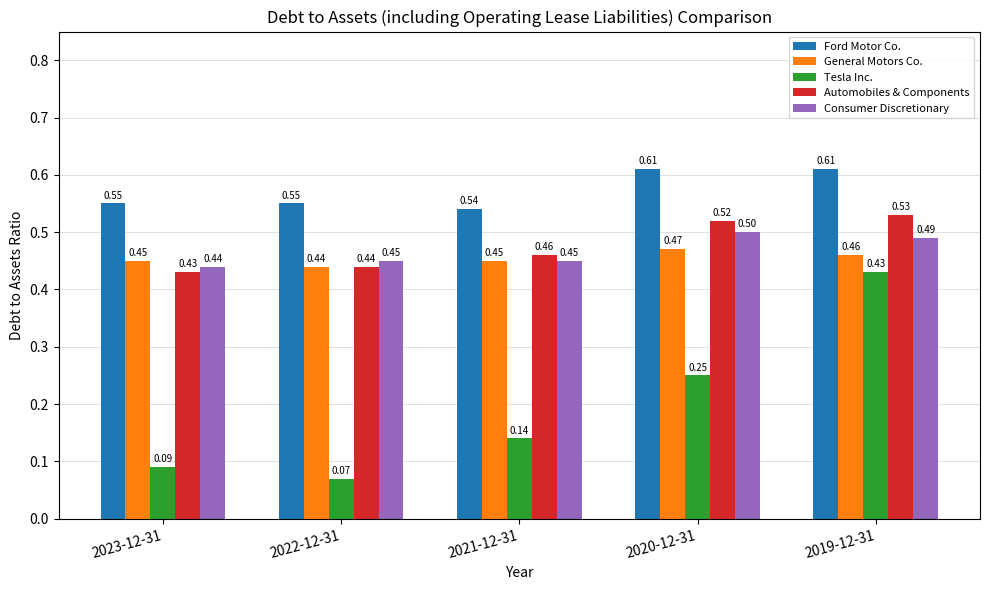

What is the spread (max minus min) of values at 2022-12-31?

0.5